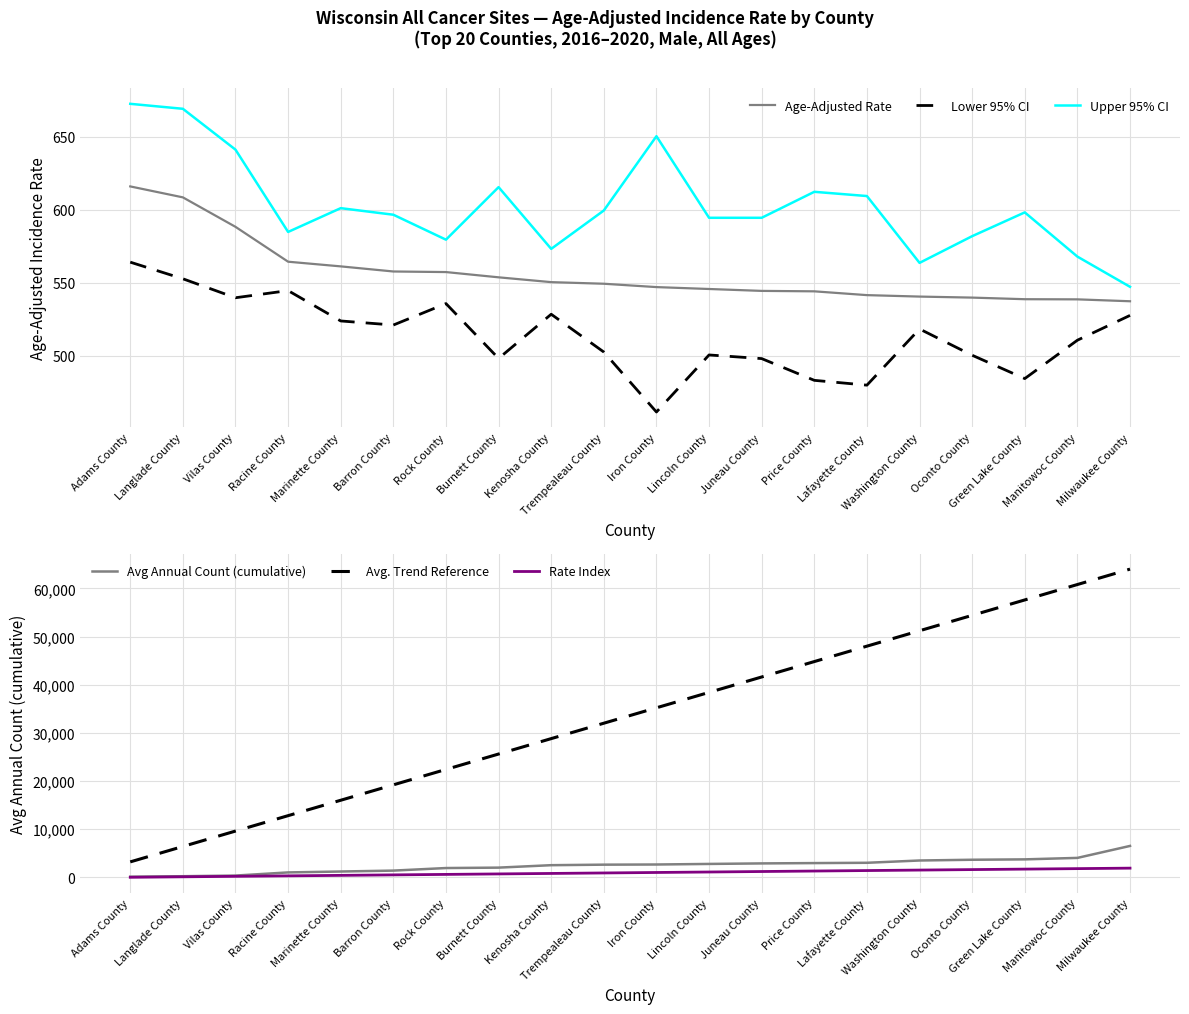

Rank the series at Marinette County from highest to lowest value.

Avg. Trend Reference, Avg Annual Count (cumulative), Upper 95% CI, Age-Adjusted Rate, Lower 95% CI, Rate Index